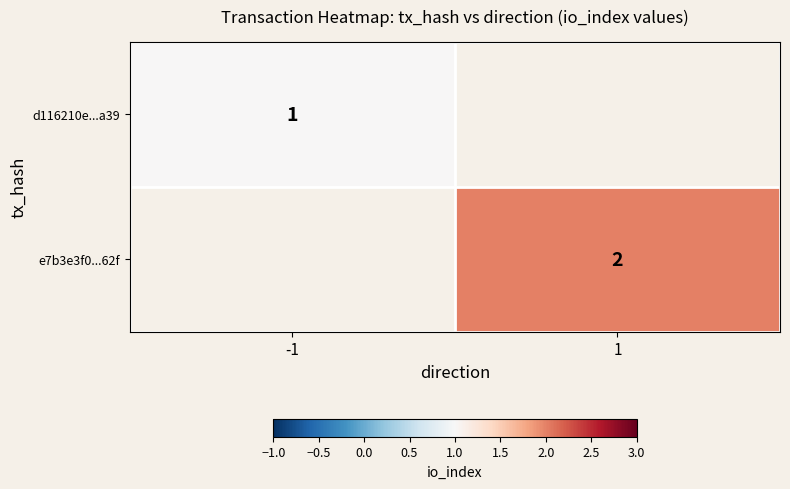

The e7b3e3f0...62f series shows 1 at 1. True or false?

False